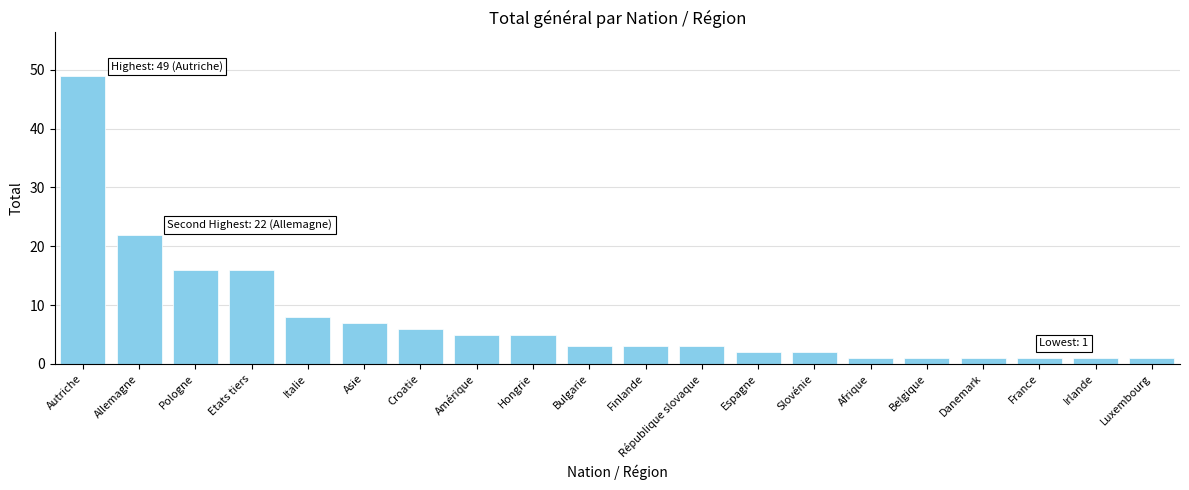

Reading right to left, extract all data points from this chart.

1	1	1	1	1	1	2	2	3	3	3	5	5	6	7	8	16	16	22	49